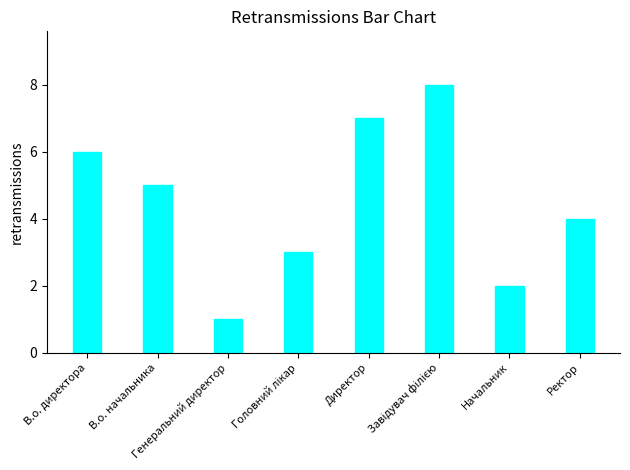

What is the difference between the maximum and minimum values?

7